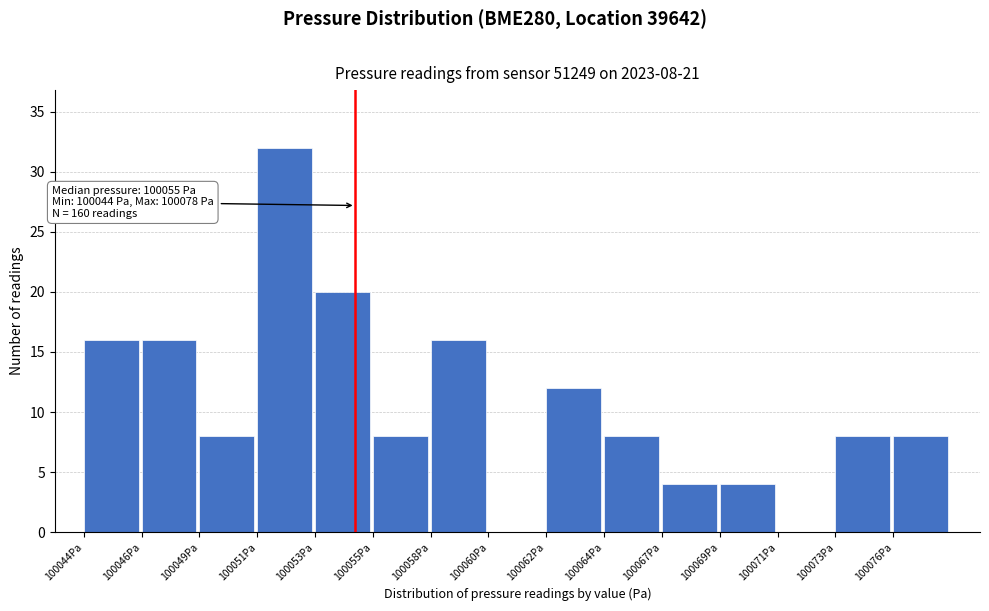

Reading right to left, extract all data points from this chart.

100076Pa=8	100073Pa=8	100071Pa=0	100069Pa=4	100067Pa=4	100064Pa=8	100062Pa=12	100060Pa=0	100058Pa=16	100055Pa=8	100053Pa=20	100051Pa=32	100049Pa=8	100046Pa=16	100044Pa=16